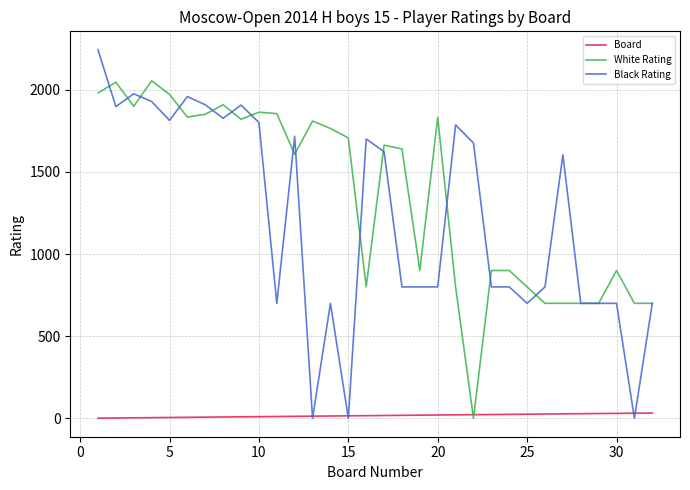

Rank the series by their maximum value, from highest to lowest.

Black Rating, White Rating, Board